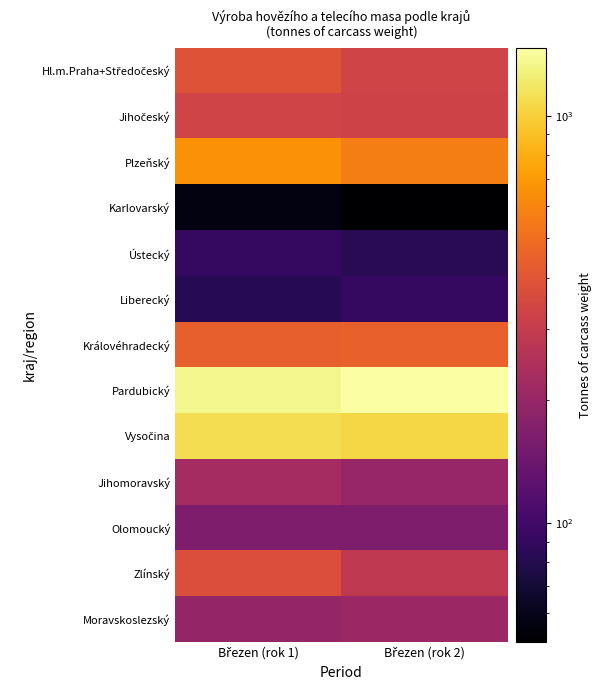

At Březen (rok 1), list the series in order from smallest to largest.

Karlovarský, Liberecký, Ústecký, Olomoucký, Moravskoslezský, Jihomoravský, Jihočeský, Zlínský, Hl.m.Praha+Středočeský, Královéhradecký, Plzeňský, Vysočina, Pardubický